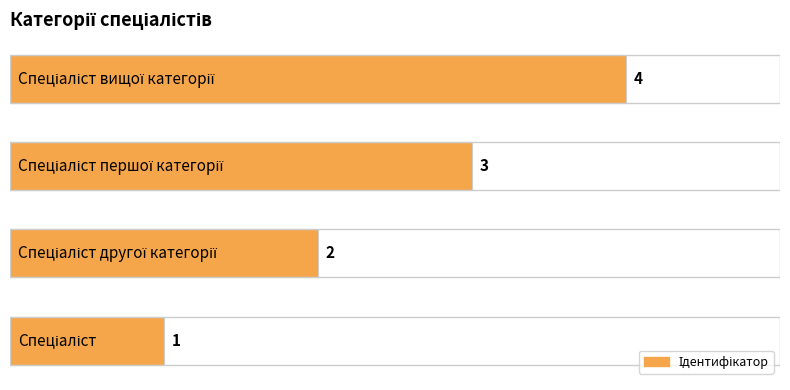

How many values are between 2 and 4?

3